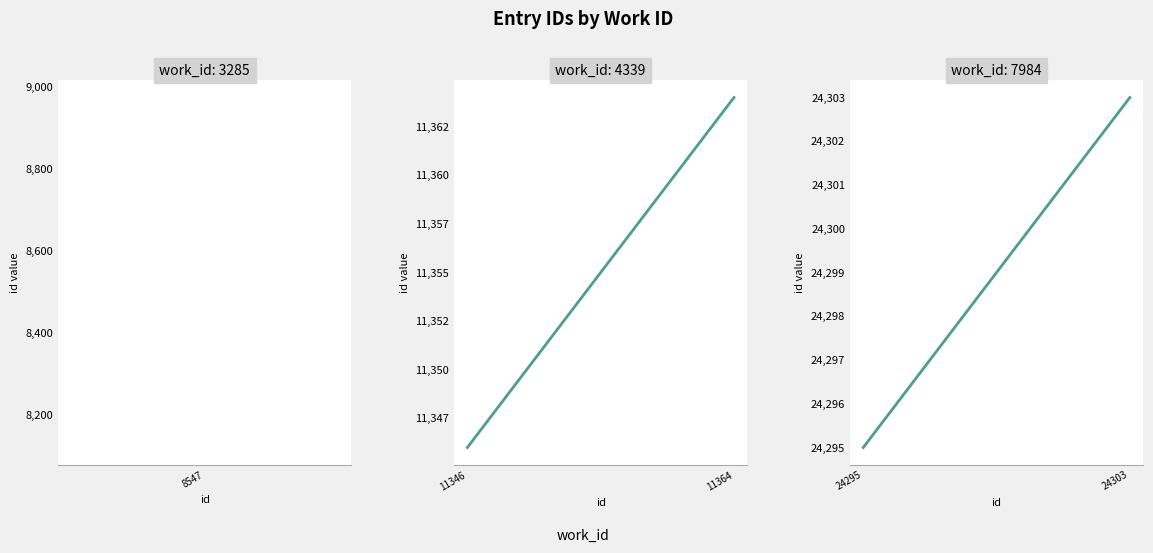

Count the work_id=4339 values in the range 11346 to 11364.

2